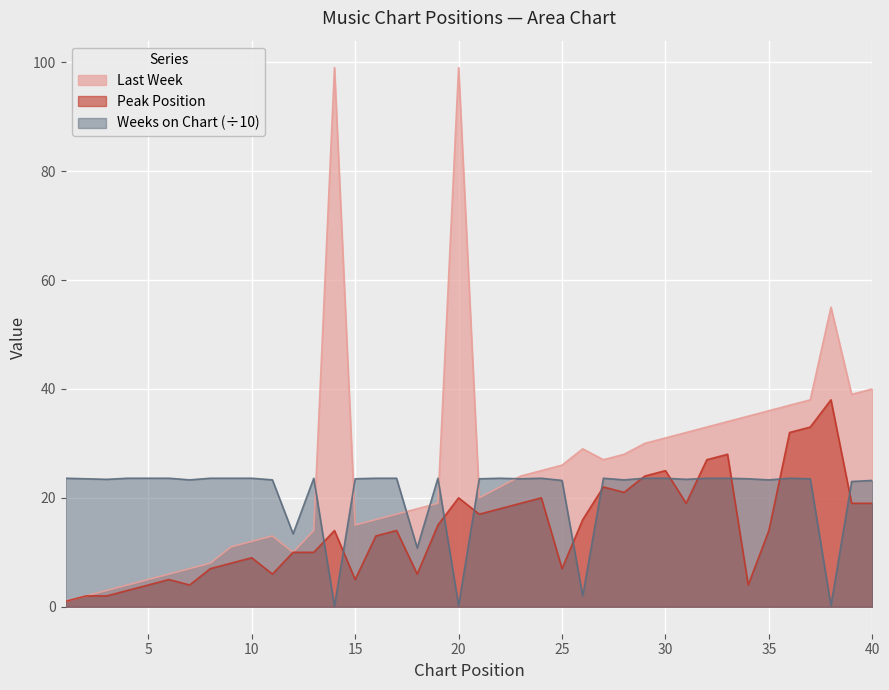

Where is the first local maximum for Last Week?

11